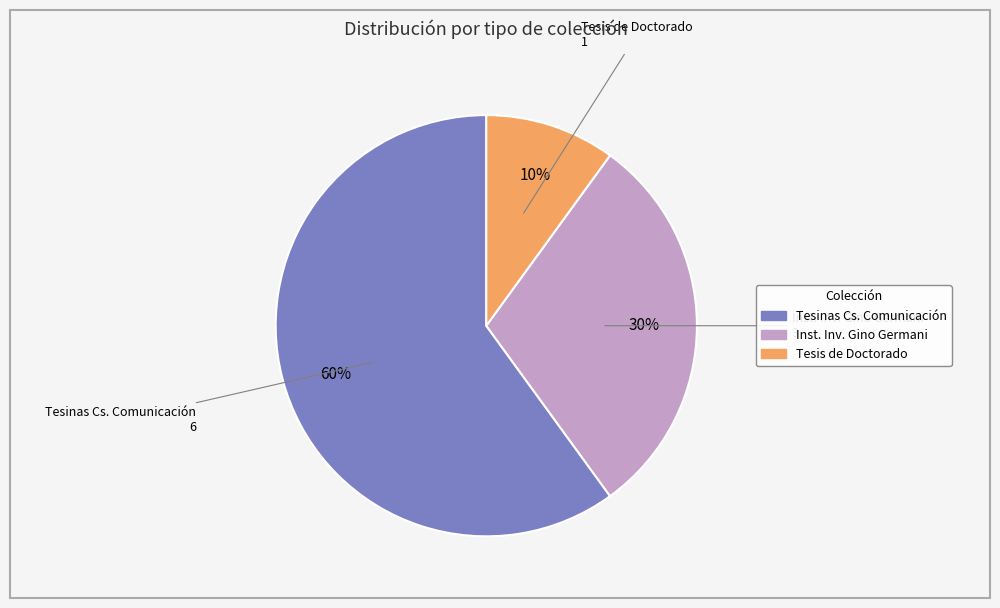

To the nearest percent, what is the average slice percentage?

33%